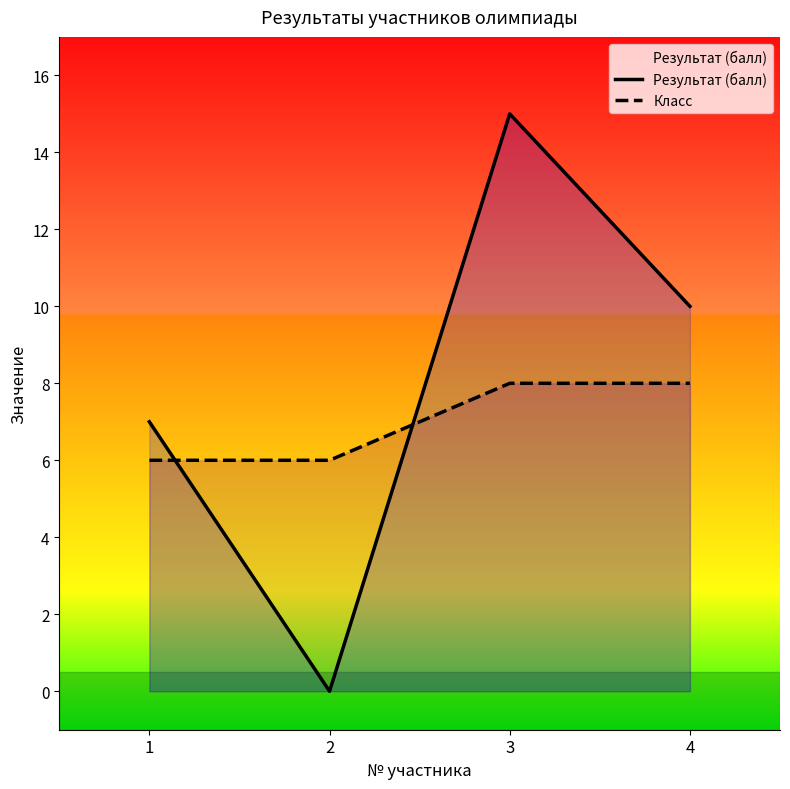

Reading right to left, list all the values displayed in this chart.

Результат (балл): 4=10	3=15	2=0	1=7
Класс: 4=8	3=8	2=6	1=6